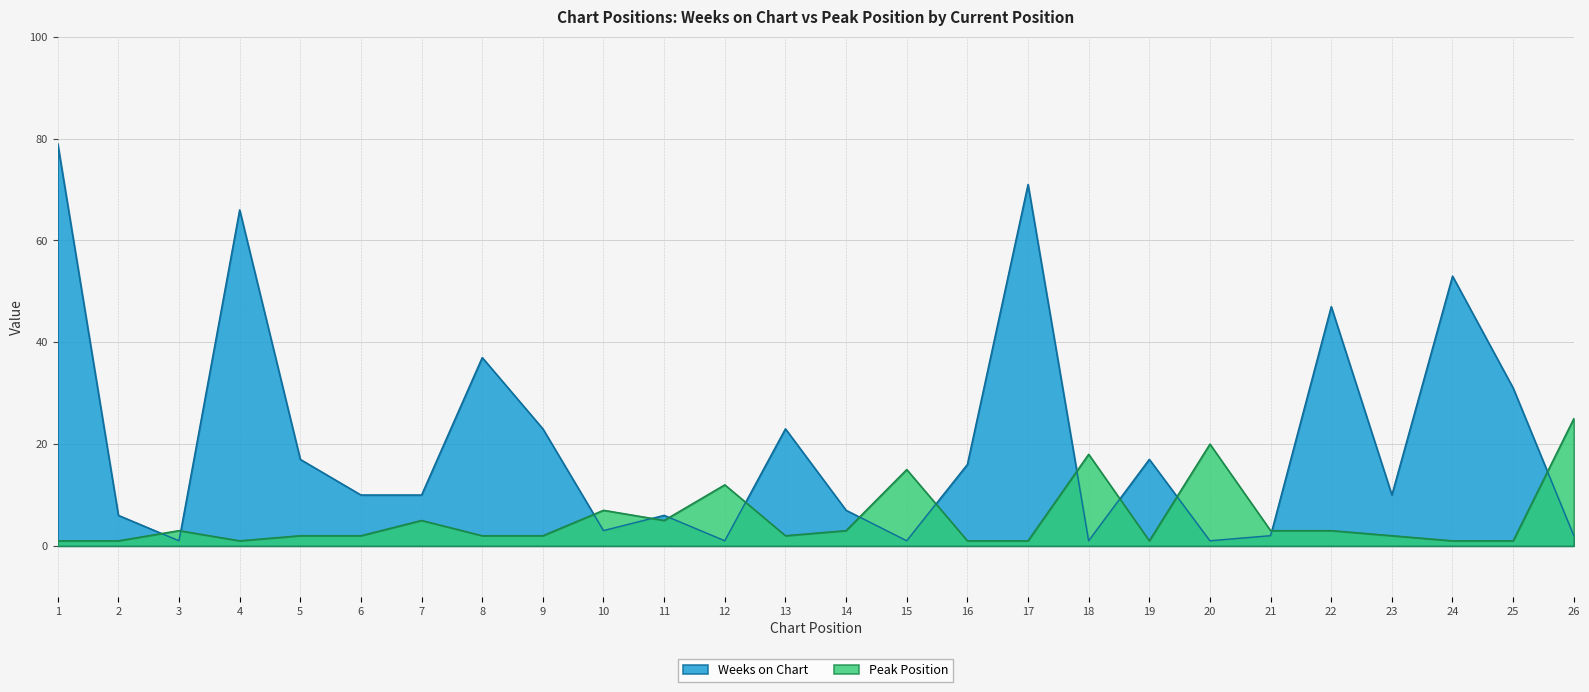

At how many categories does at least one series exceed 21?

10